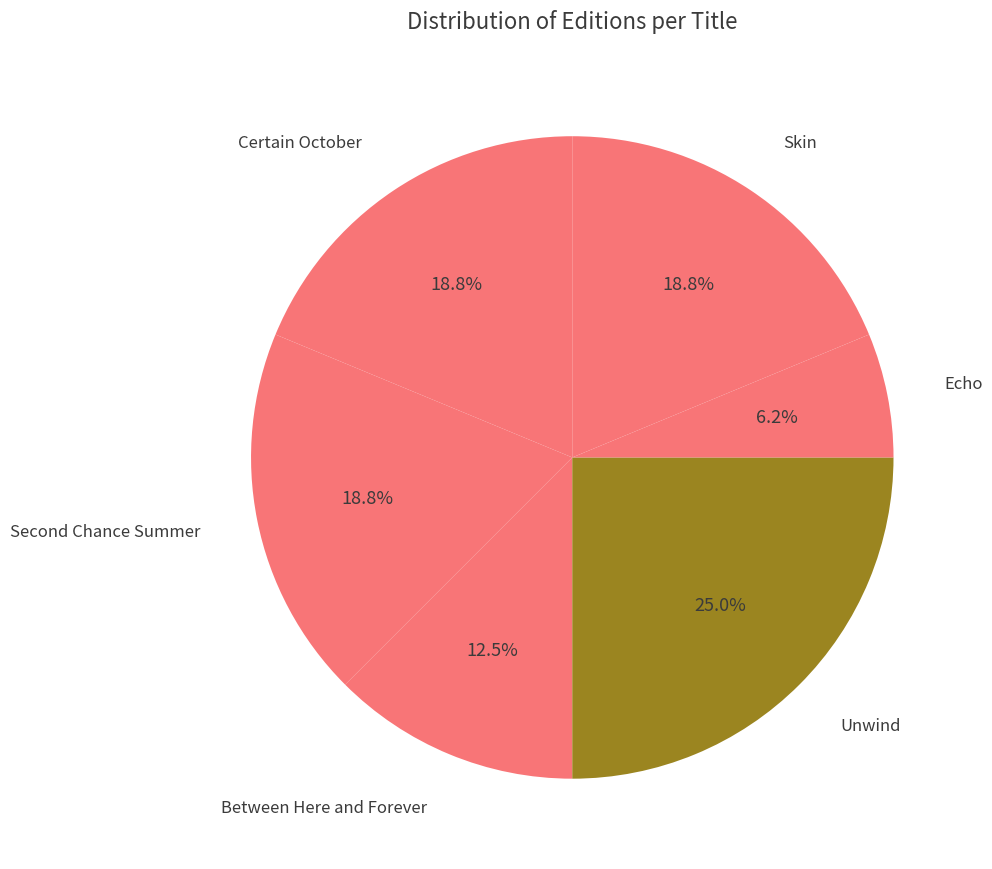

Count the number of slices in the pie.

6